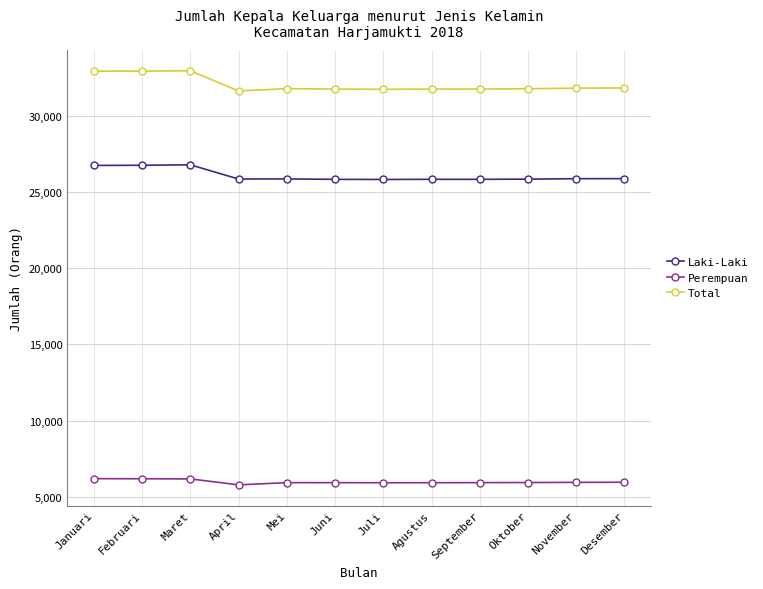

In Perempuan, how many points are lower than both neighbors (excluding endpoints)?

2